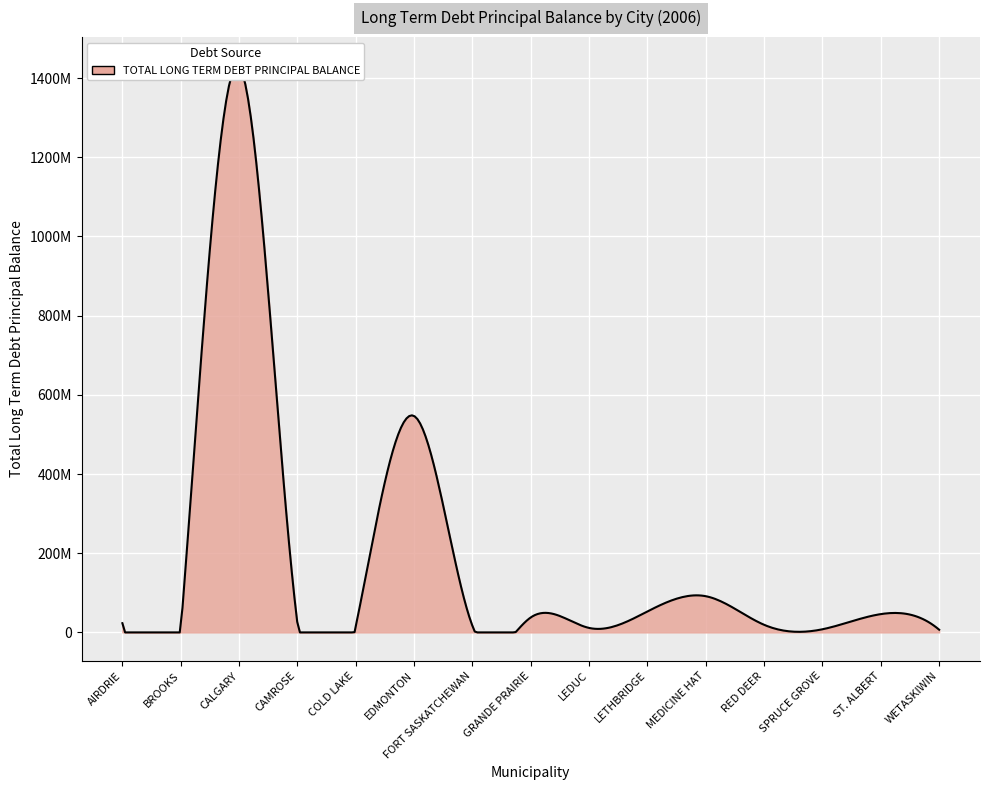

Rank the categories by value from lowest to highest.

BROOKS, WETASKIWIN, SPRUCE GROVE, LEDUC, COLD LAKE, FORT SASKATCHEWAN, RED DEER, CAMROSE, AIRDRIE, GRANDE PRAIRIE, ST. ALBERT, LETHBRIDGE, MEDICINE HAT, EDMONTON, CALGARY